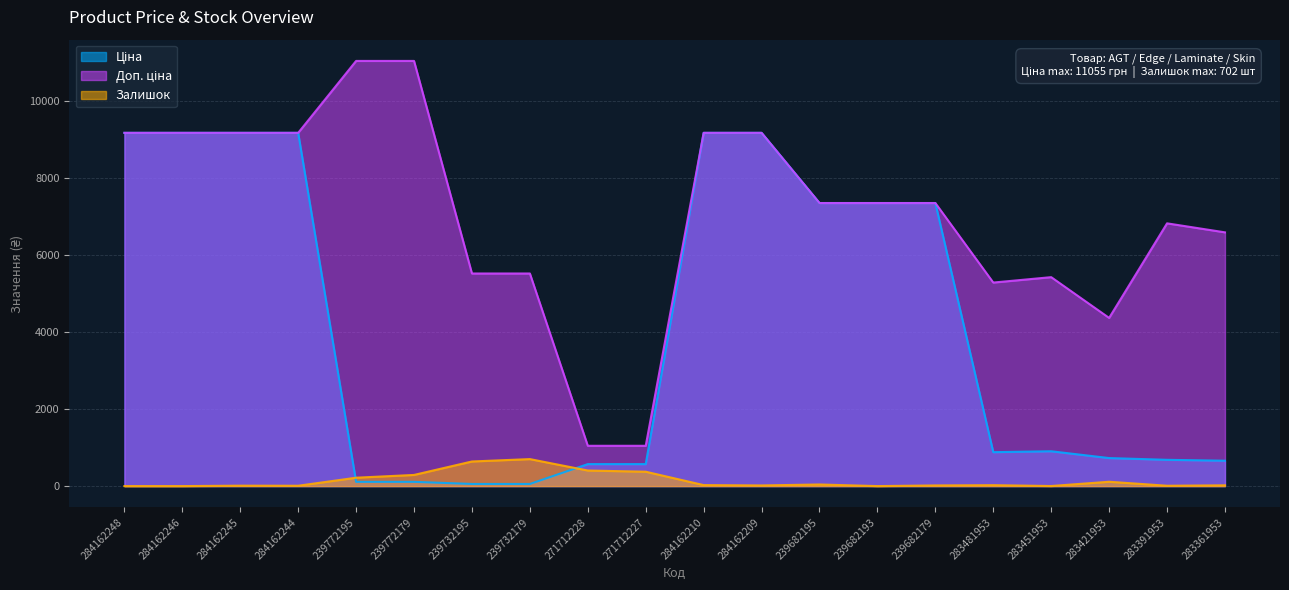

What is the spread (max minus min) of values at 239682179?

7343.2